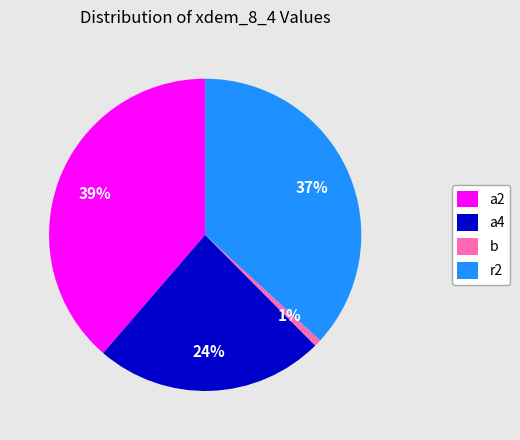

To the nearest percent, what is the average slice percentage?

25%